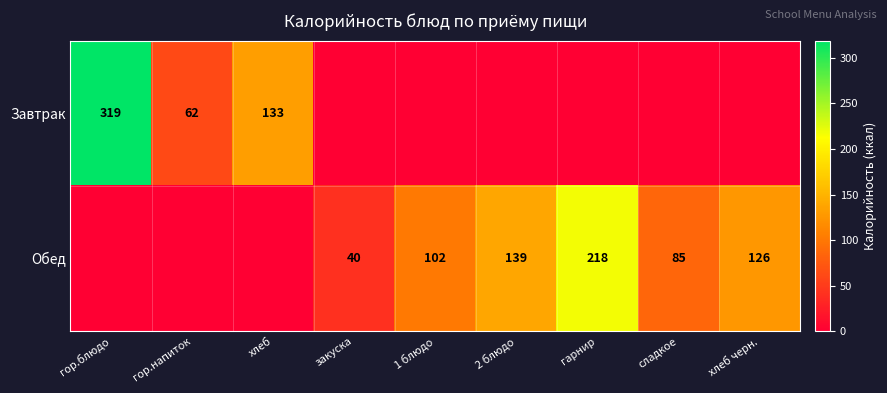

Is it true that Обед equals 127 at гарнир?

False